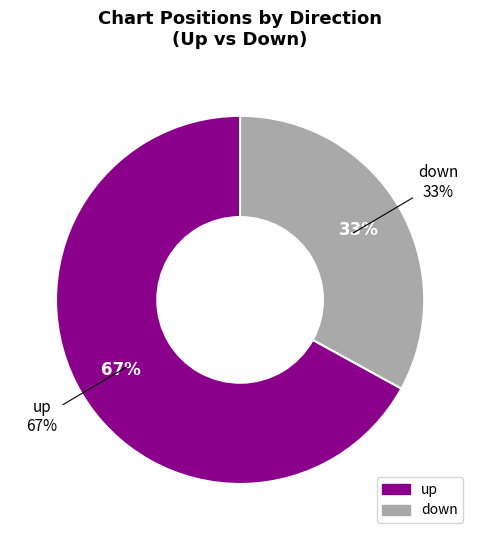

What percentage is the up slice, to the nearest percent?

67%